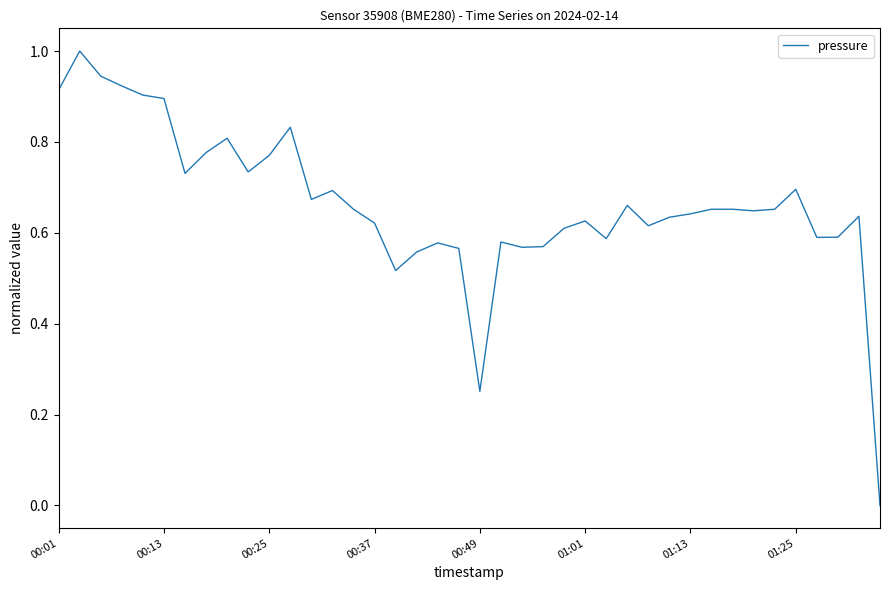

What is the difference between the maximum and minimum values?

1.0